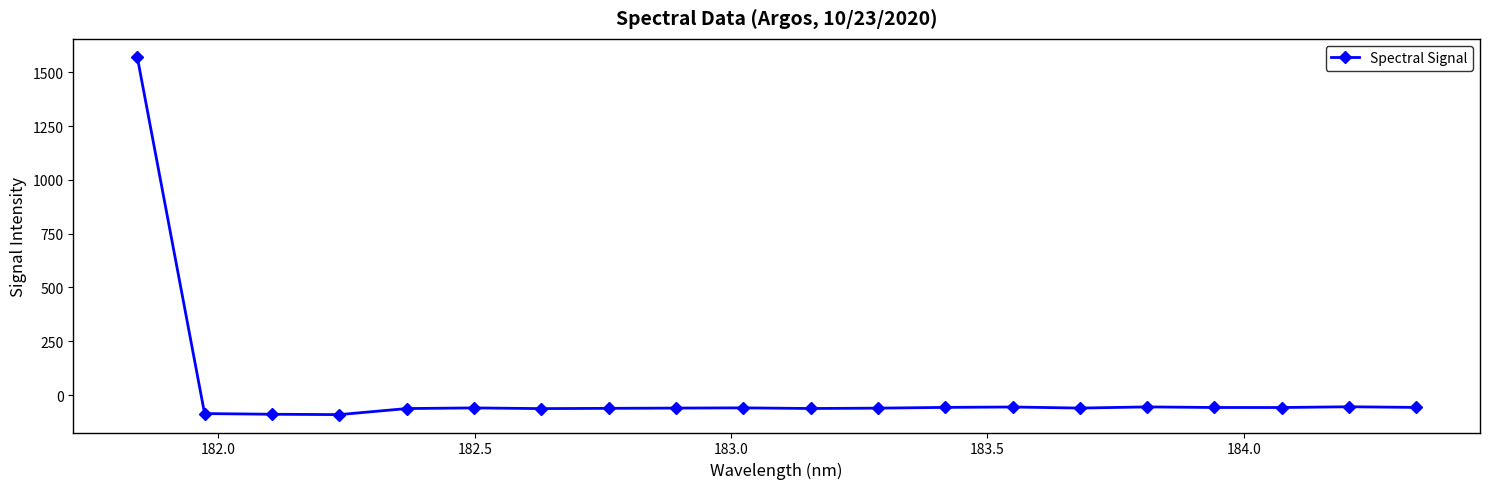

What is the smallest value displayed?

-90.6